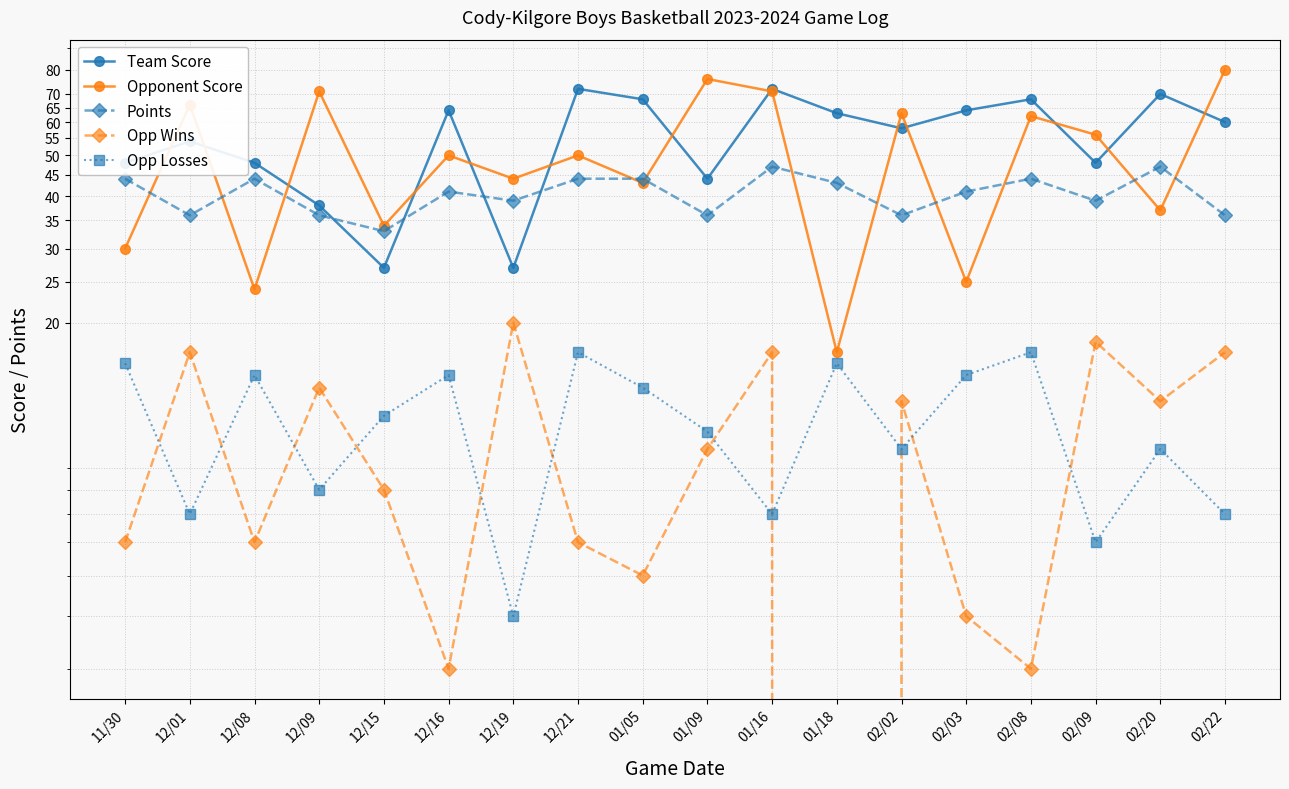

True or false: Opponent Score and Opp Losses intersect in this chart.

False